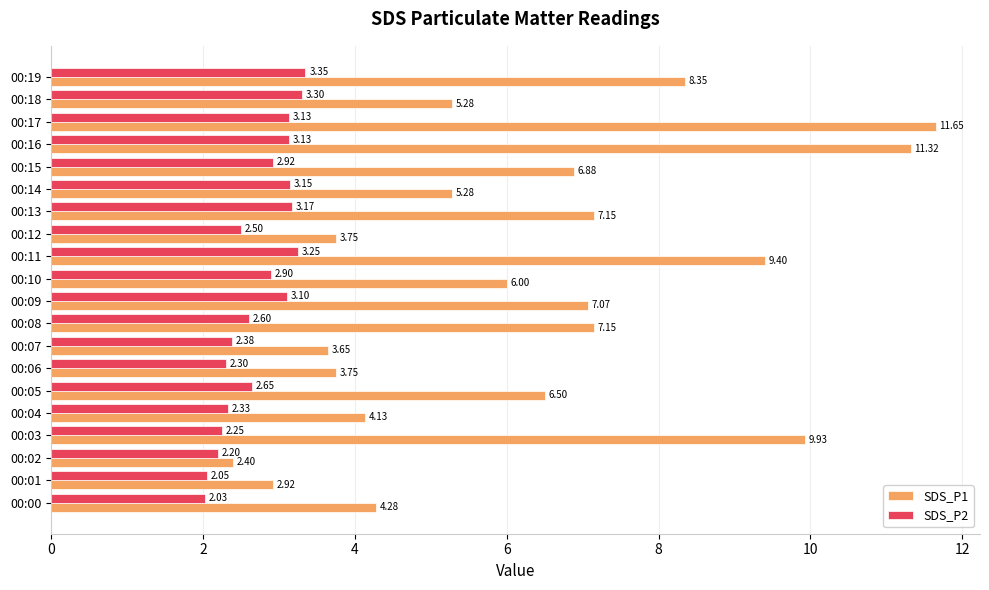

Rank the series by their average value, from highest to lowest.

SDS_P1, SDS_P2